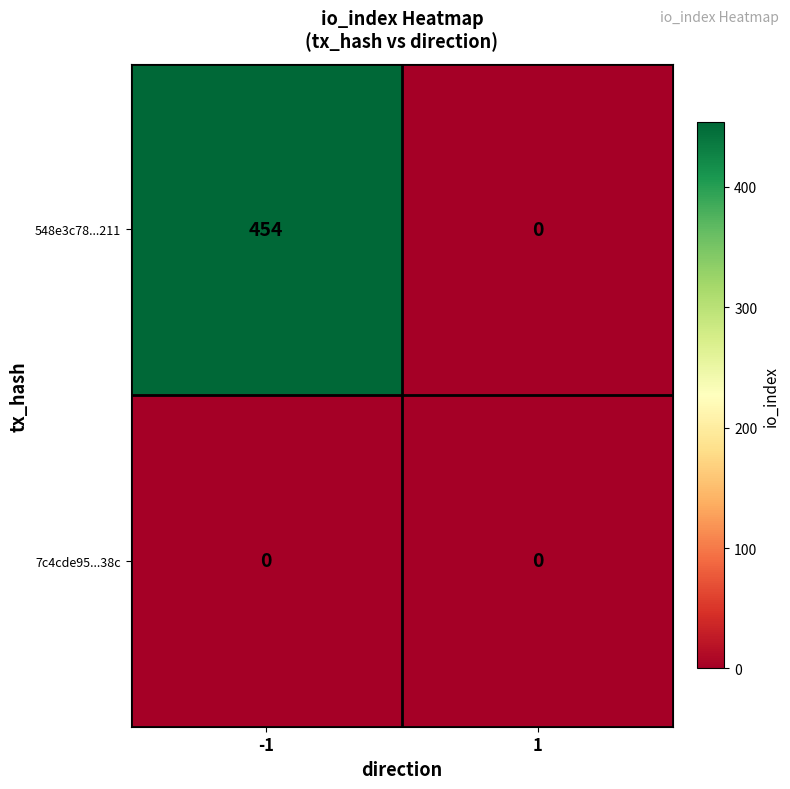

Between -1 and 1, which series saw the biggest shift?

548e3c78...211